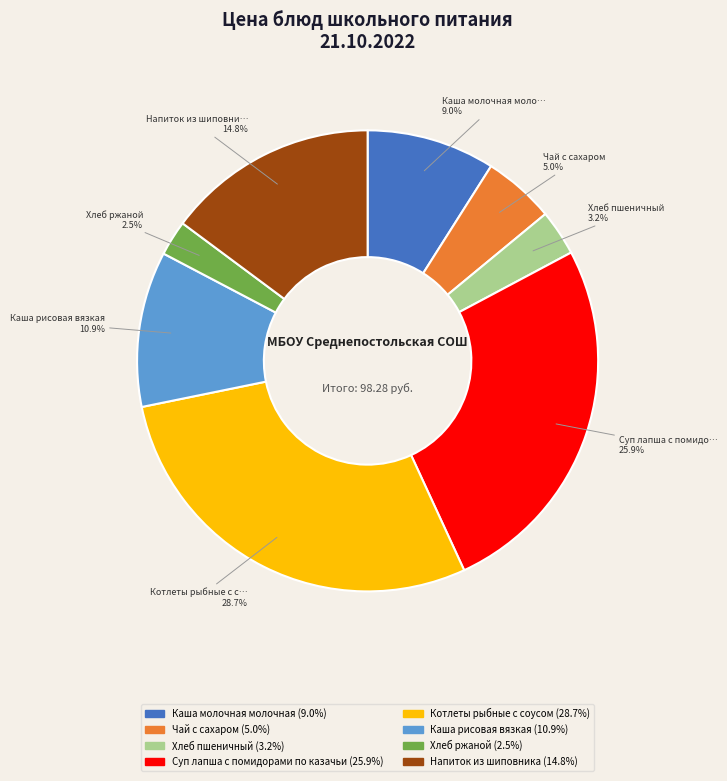

Is there a majority slice in this chart?

No